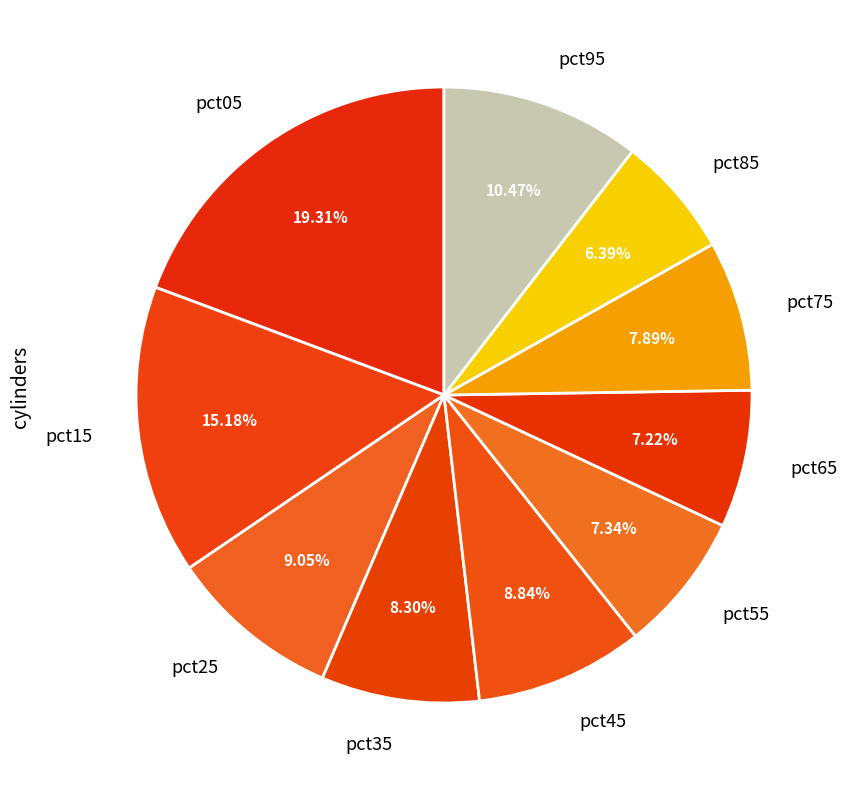

To the nearest percent, what portion does pct65 represent?

7%